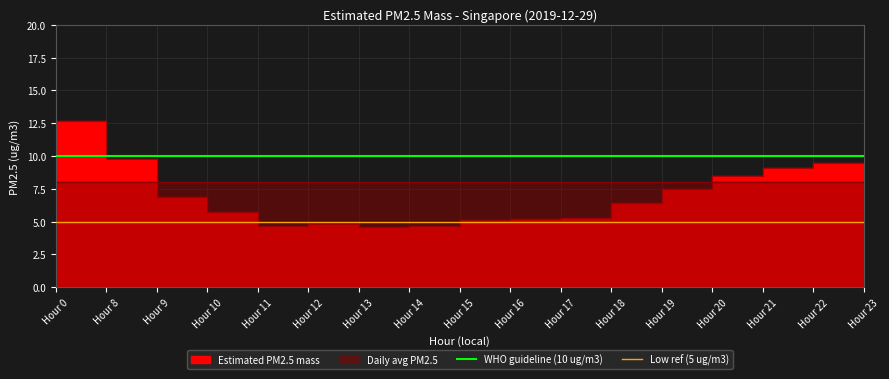

Which series has the largest total across all categories?

WHO guideline (10 ug/m3)